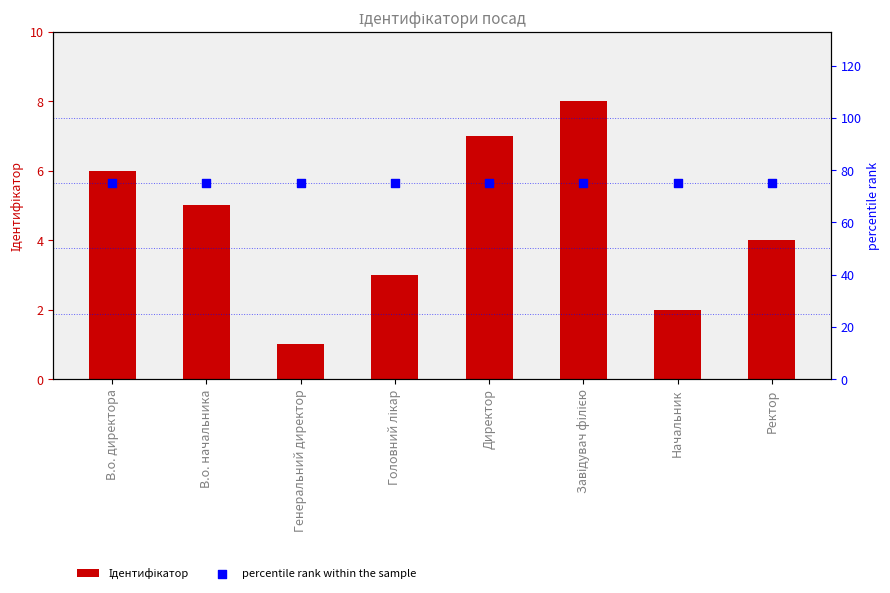

Which series contains the lowest Y value?

Ідентифікатор